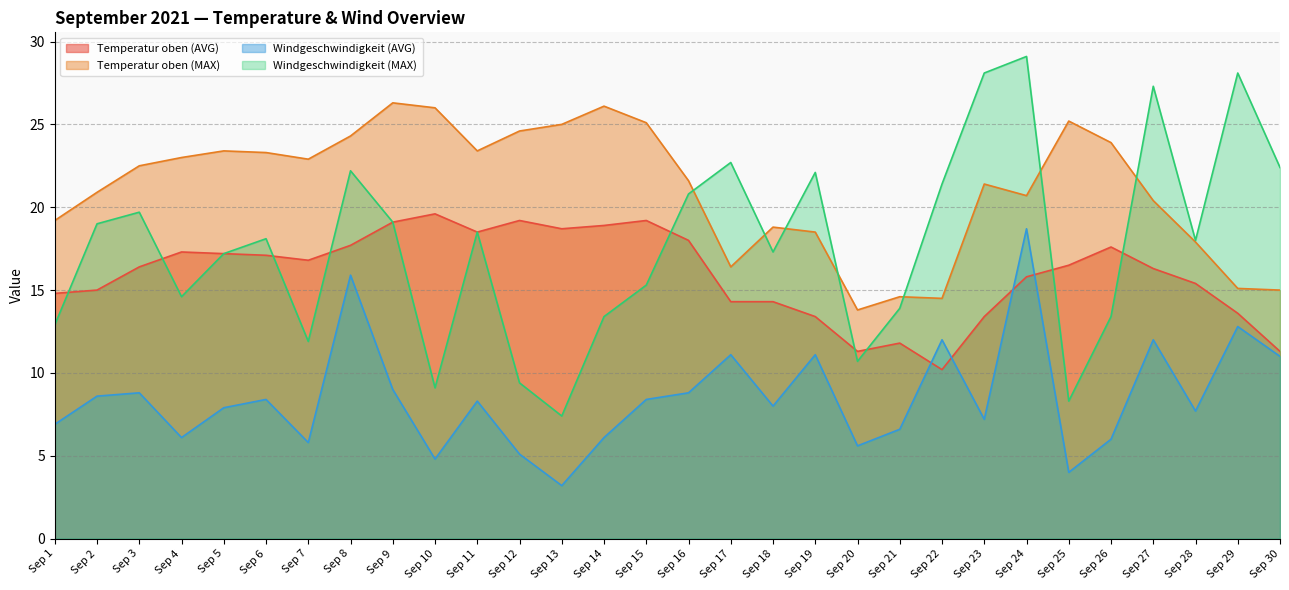

Where is the first local minimum for Windgeschwindigkeit (MAX)?

Sep 4